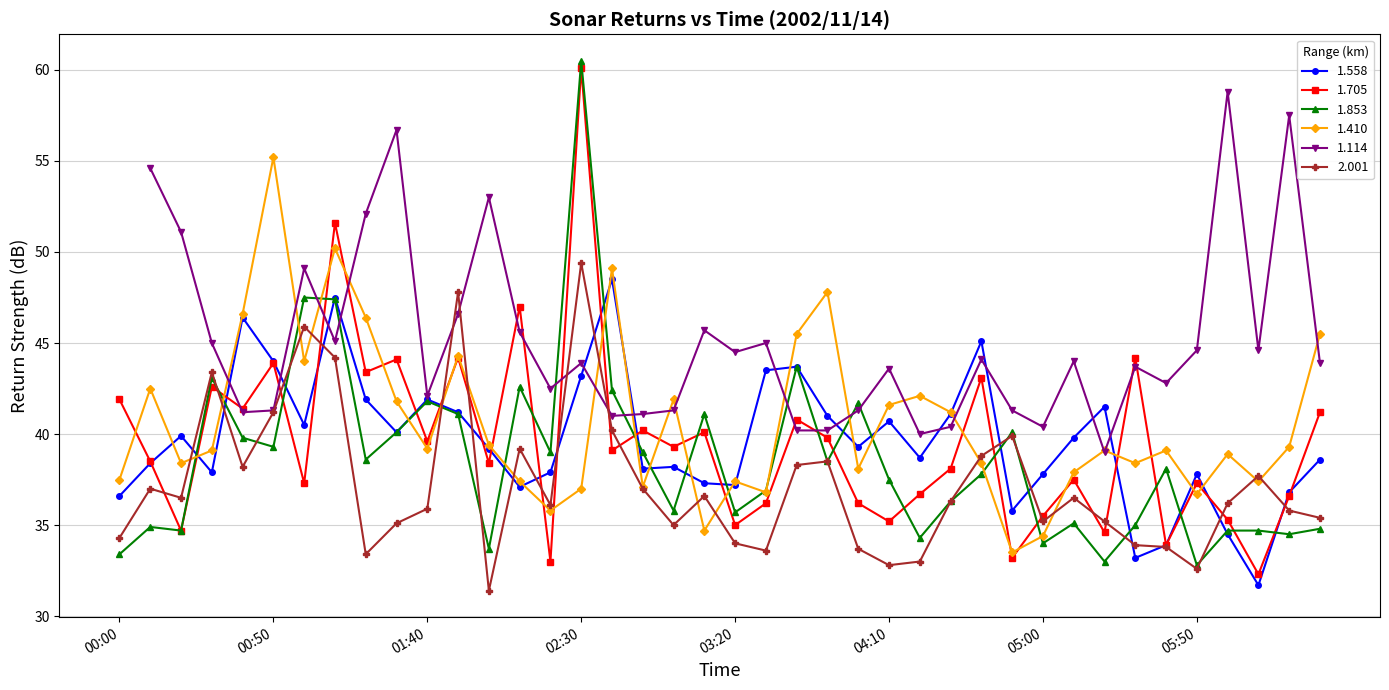

Is it true that 1.558 equals 36.6 at 00:00?

True